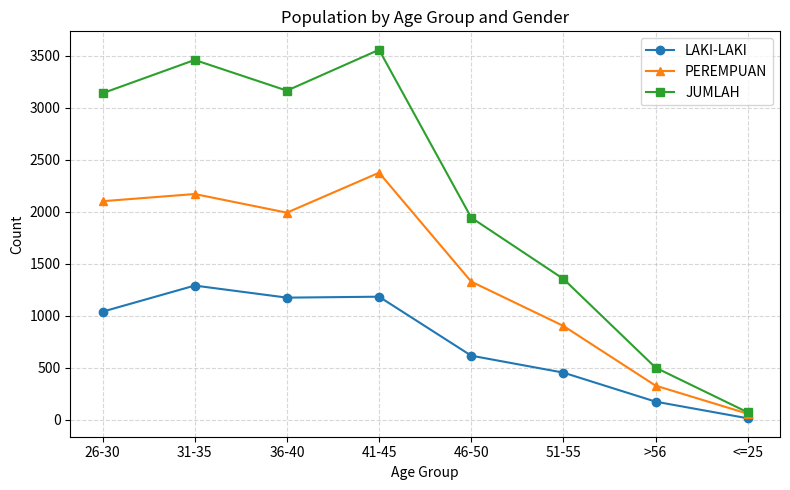

Does the chart have visible grid lines?

Yes